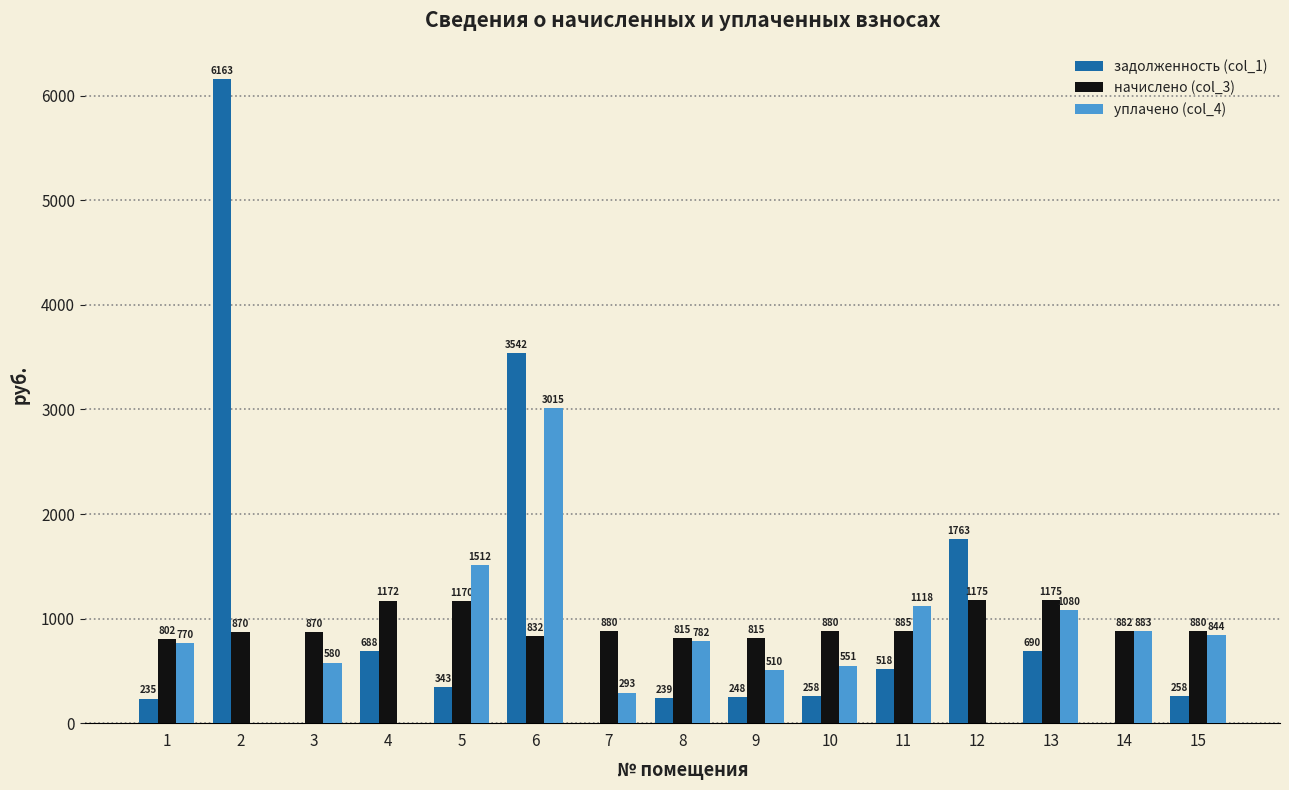

Is the value of уплачено (col_4) at 14 greater than the value of задолженность (col_1) at 15?

Yes